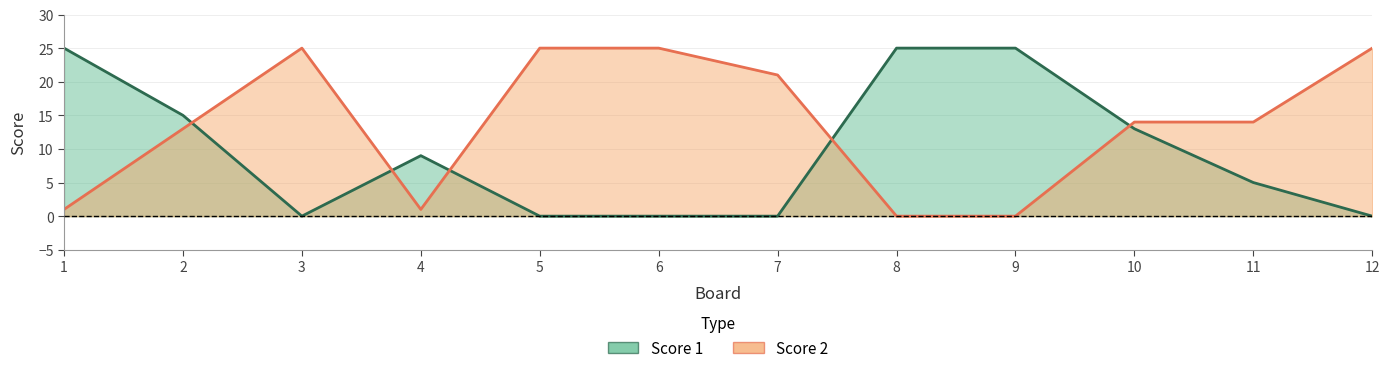

Where does the Score 2 series first go above 14?

3